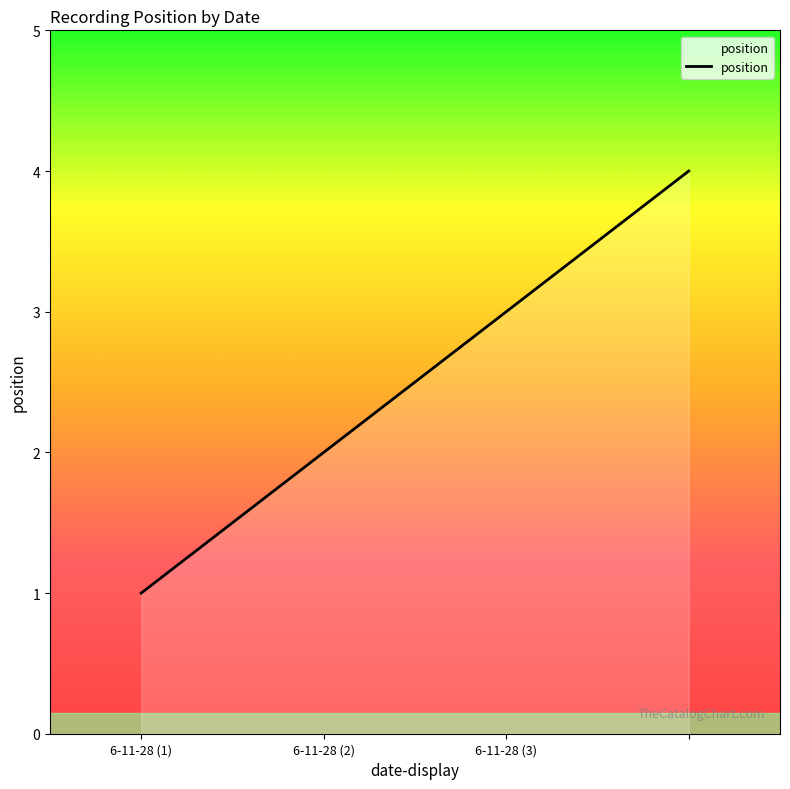

What is the maximum value shown in the chart?

4